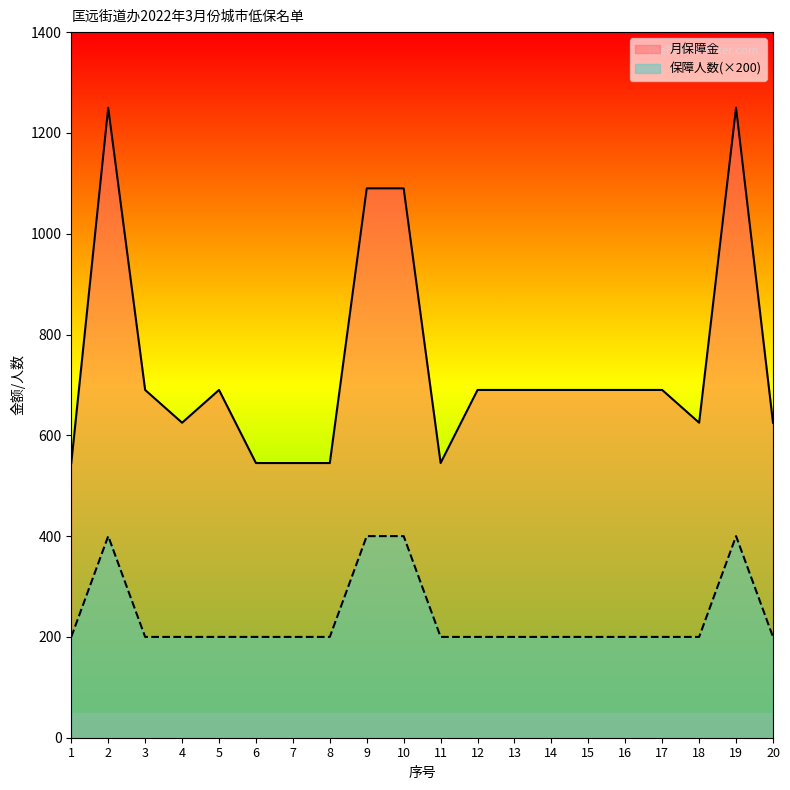

What is the sum of all 月保障金 values?

14800